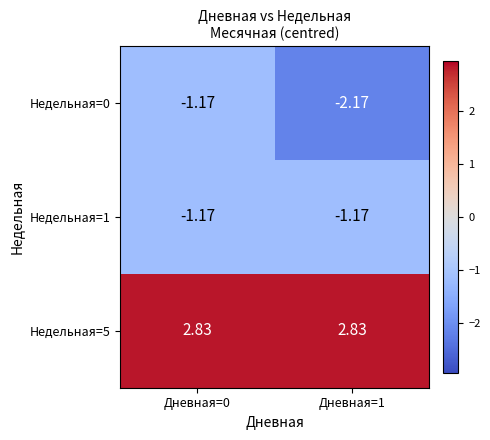

Which category has the highest value across all series?

Дневная=0